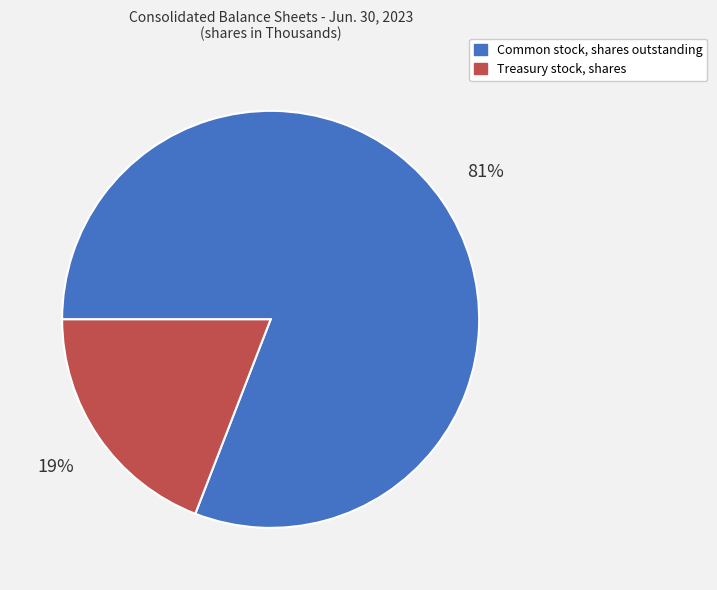

What is the largest slice in the pie chart?

Common stock, shares outstanding